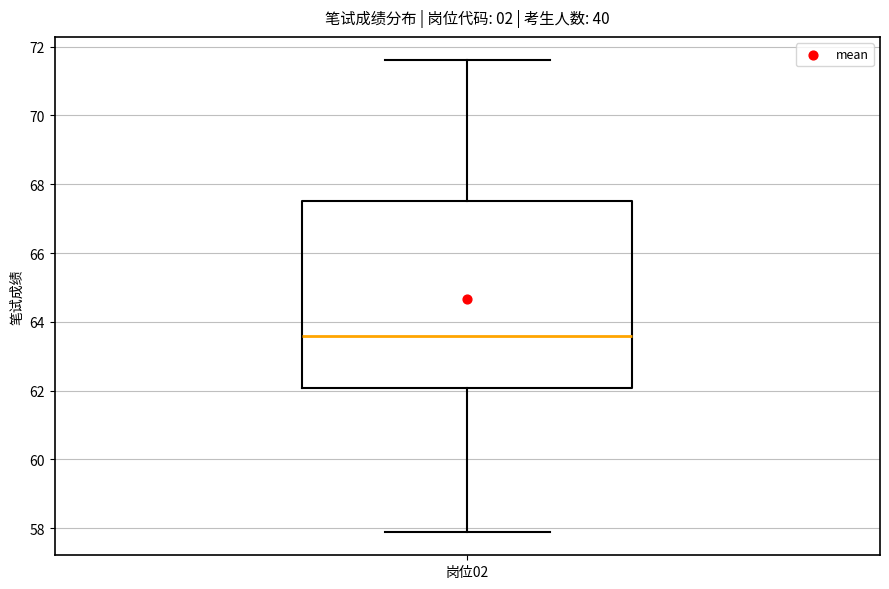

Read this box plot against the y-axis: the position of the median line, the range covered by the box, and the ends of both whiskers. The values are not printed on the chart, so give them approximately, as read against the axis.

median 63.6, box 62.0 to 67.6, whiskers 58.0 to 71.6